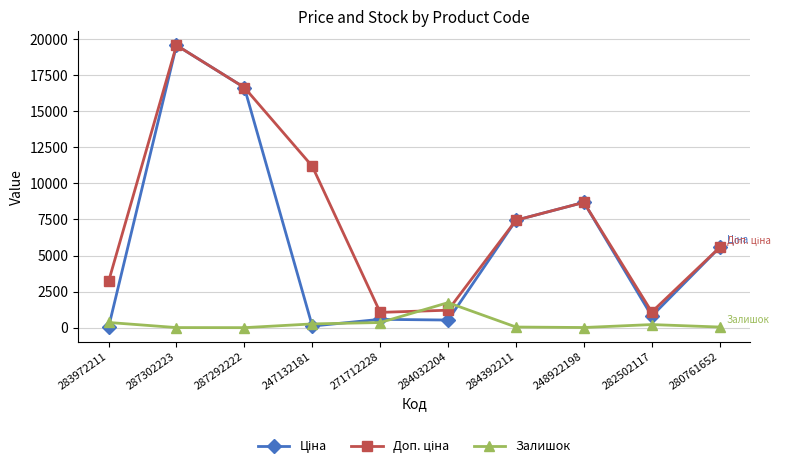

How many lines are shown in the chart?

3